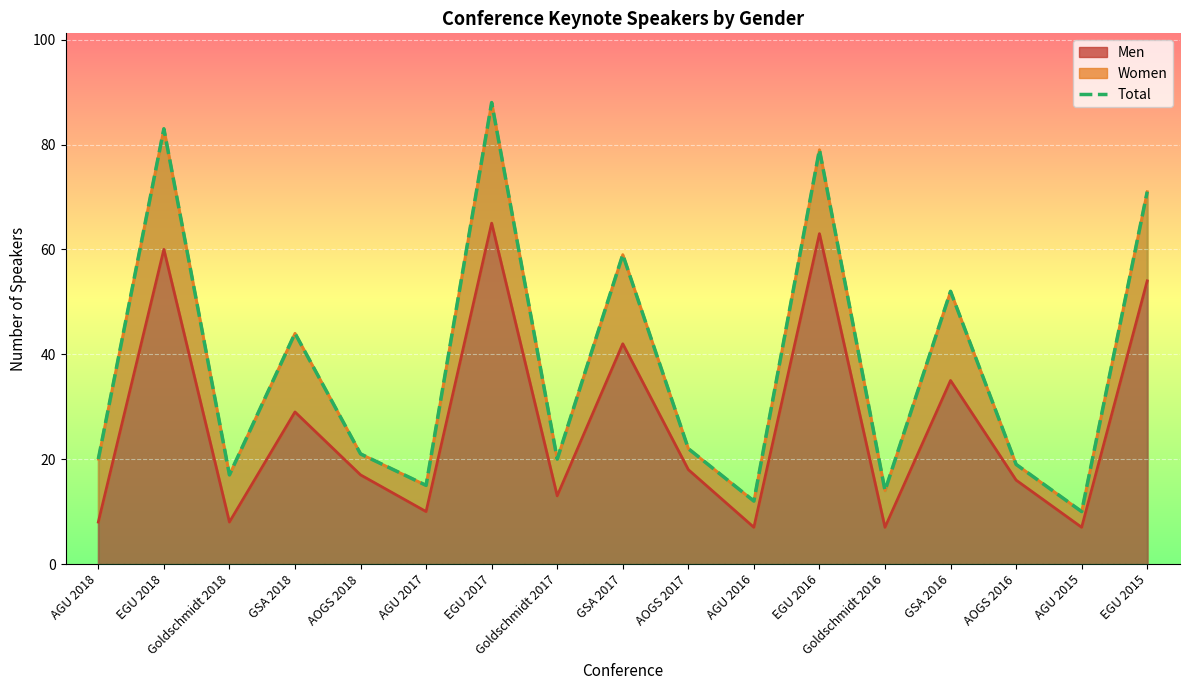

What is the sum of the Men values at AOGS 2017 and AGU 2015?

25